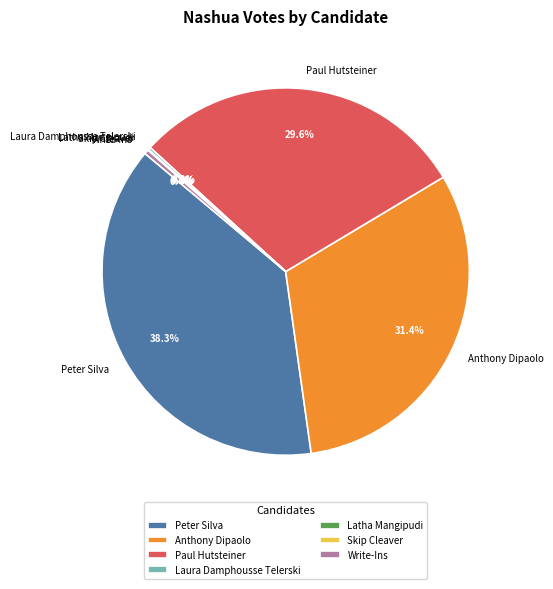

Does Anthony Dipaolo represent more than half of the total?

No